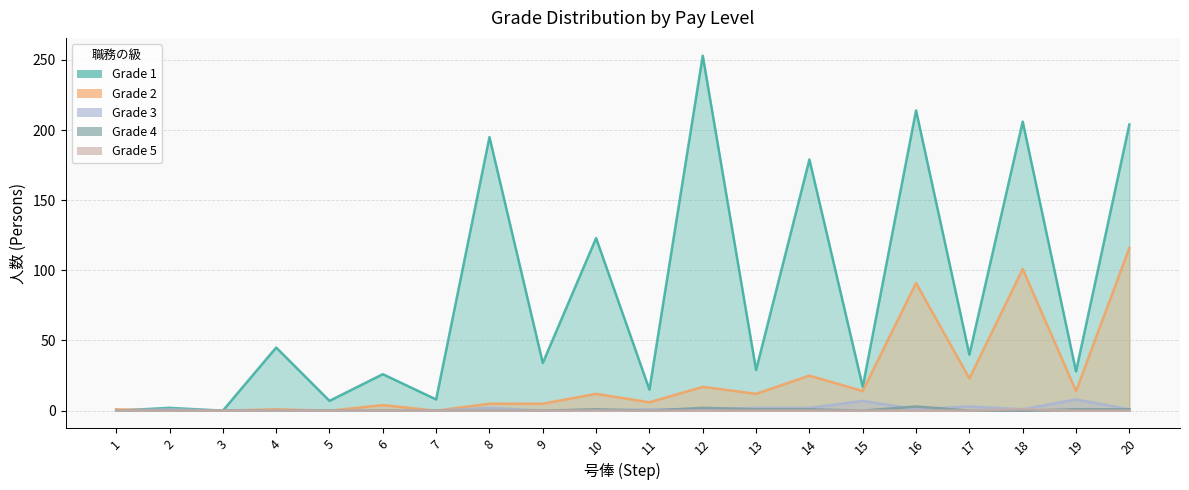

Which series has the largest range (max minus min)?

col_1